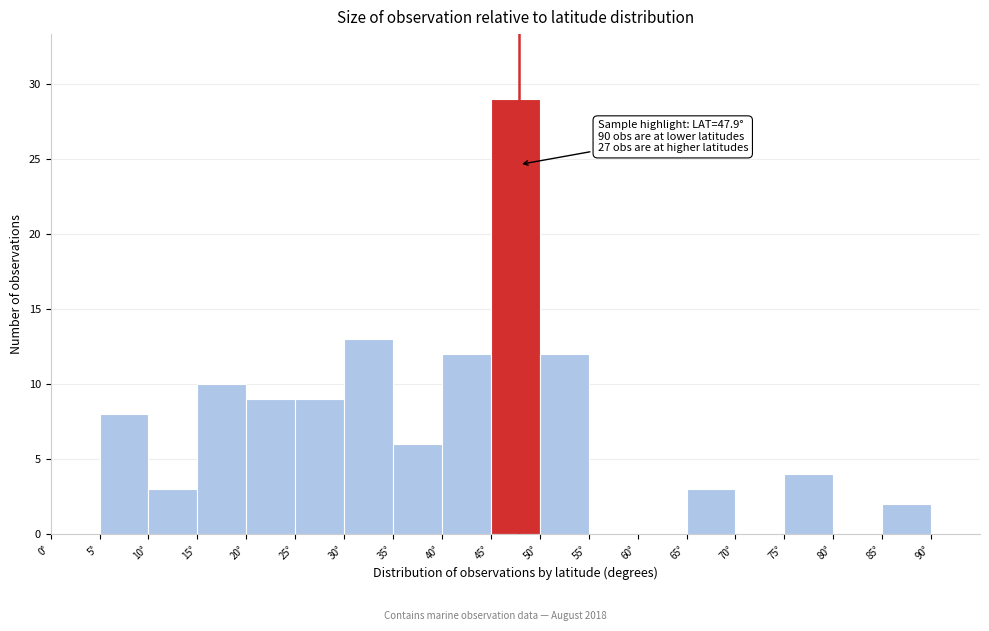

Which range on the x-axis has the tallest bar?

45 to 50